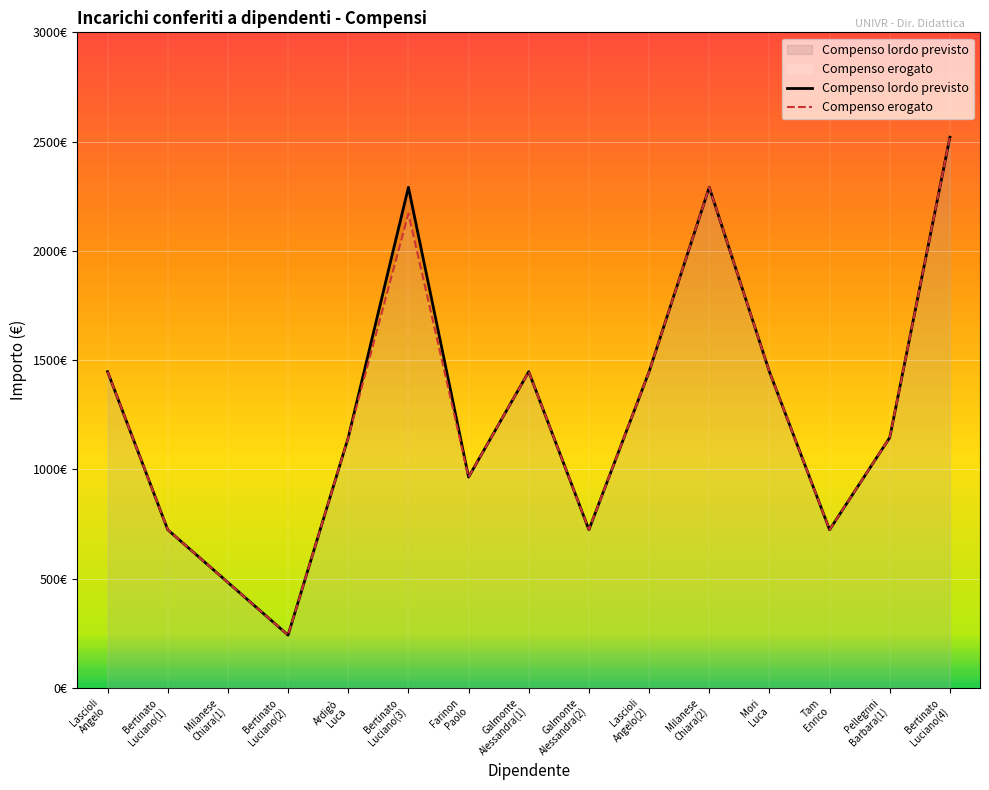

True or false: Compenso lordo previsto has more than 1 points higher than both neighbors.

True